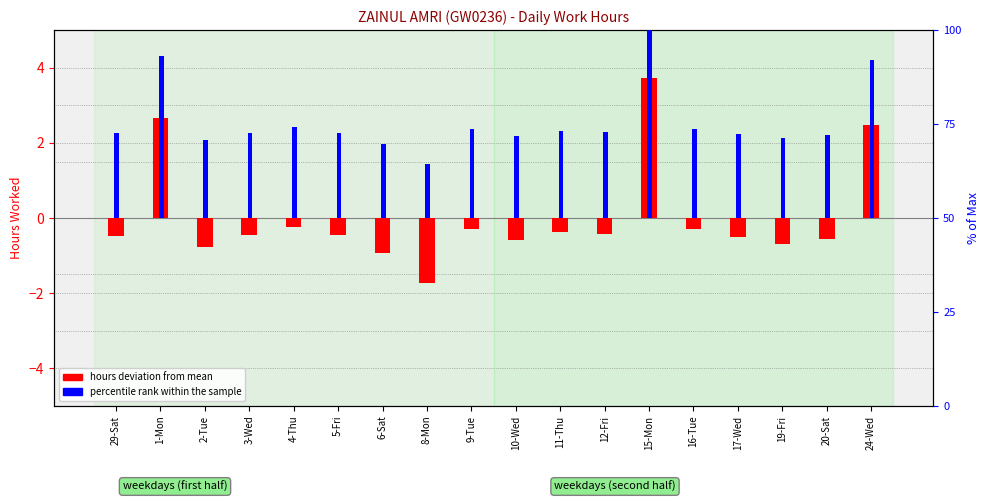

What position from the right is 29-Sat?

18